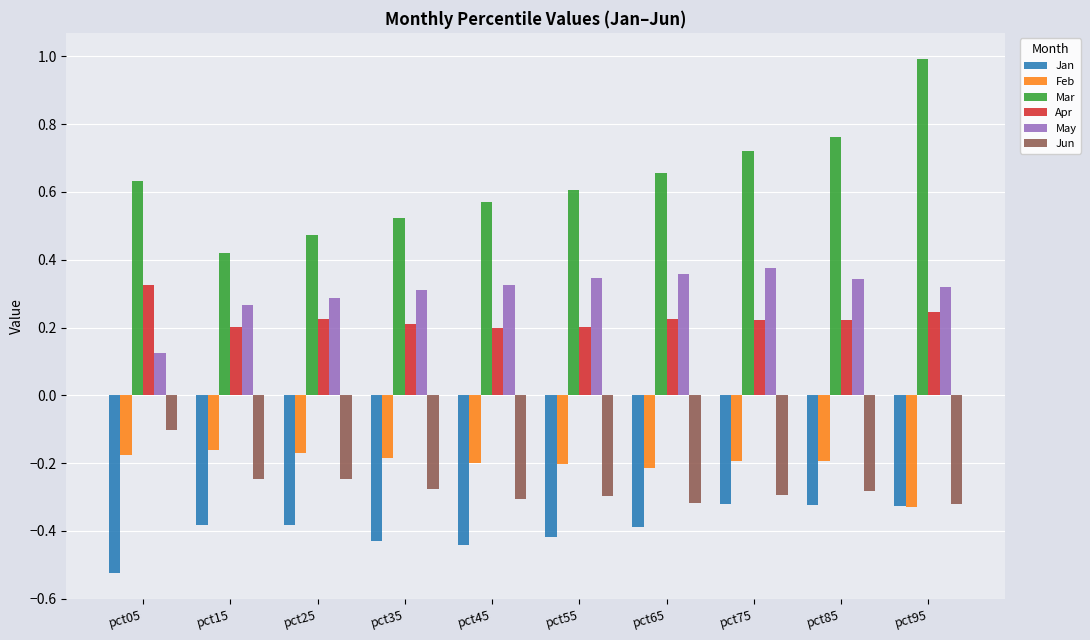

Which category has the lowest value in the Mar series?

pct15